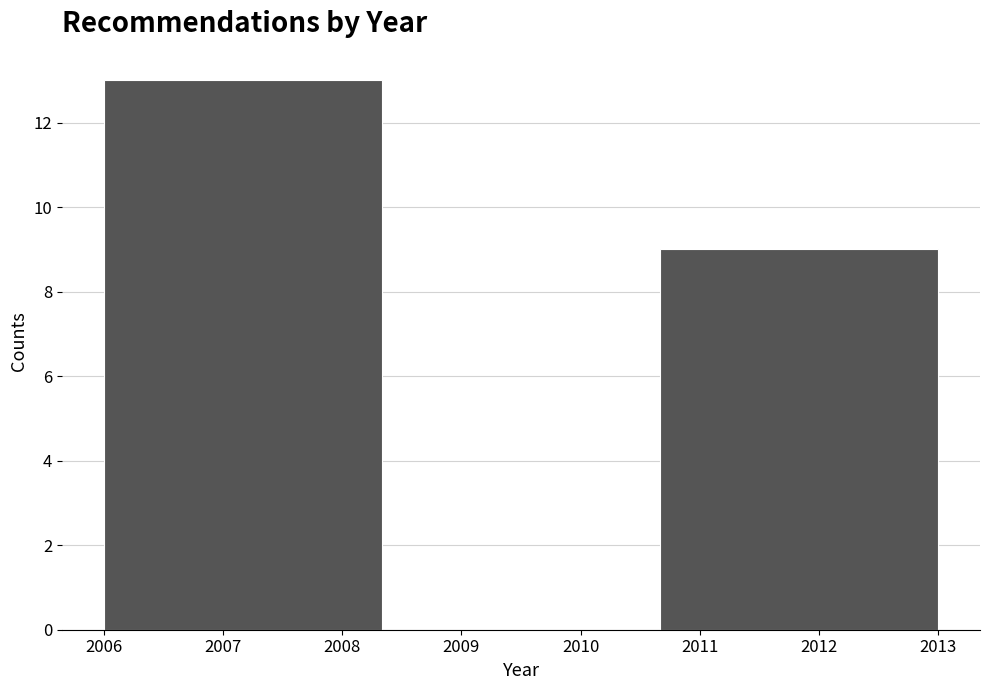

Reading left to right, transcribe this chart: for each bar, give the range it covers on the x-axis and its height. Neither the bar edges nor the heights are printed on the chart, so give them approximately, as read against the axes.

2006.0 to 2008.3: 13
2008.3 to 2010.7: 0
2010.7 to 2013.0: 9